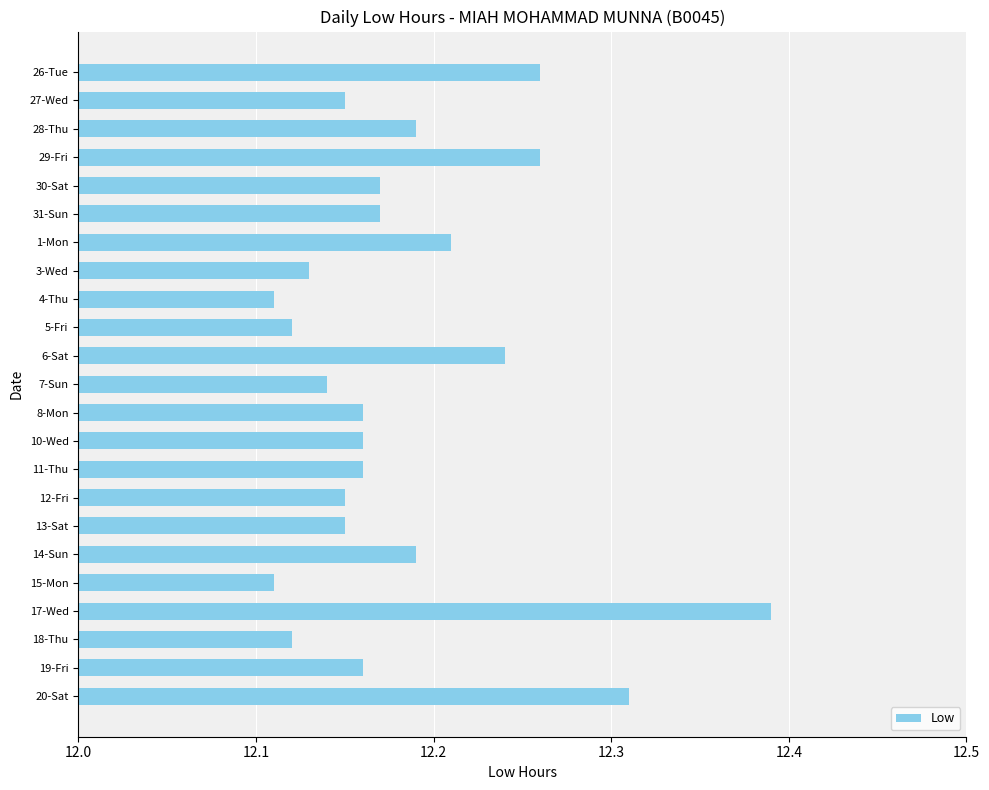

How many values are between 12 and 13?

23